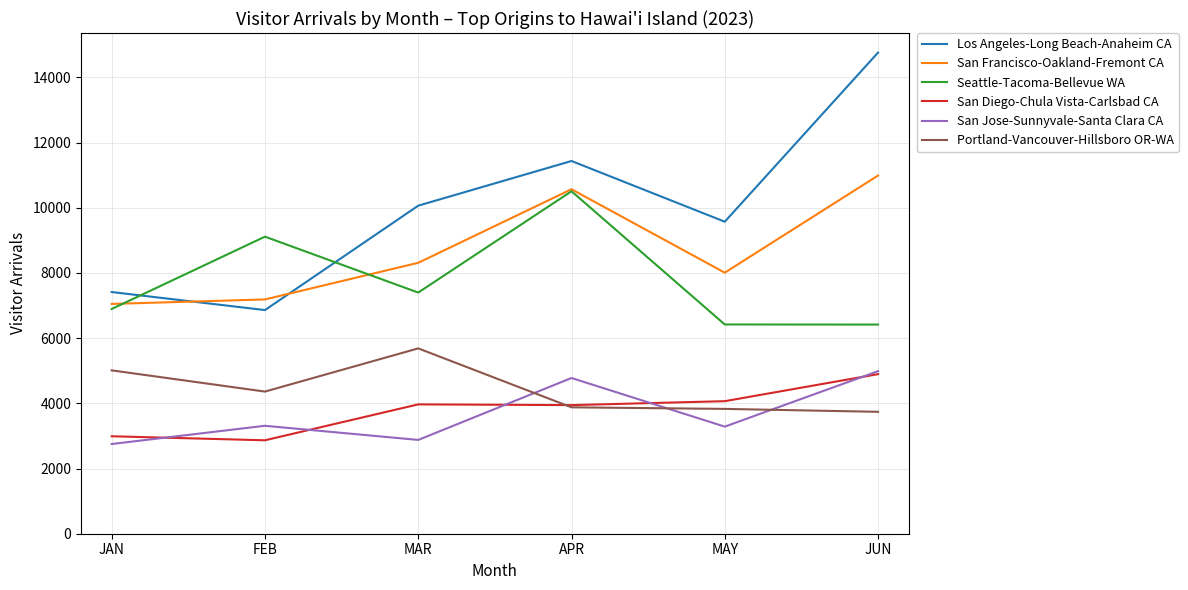

True or false: San Jose-Sunnyvale-Santa Clara CA has more than 2 interior local peaks.

False